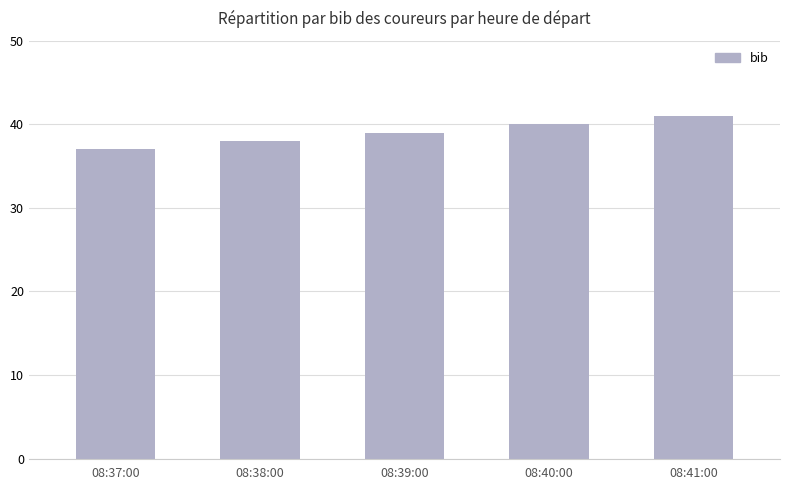

Is it true that the value at 08:37:00 is 37?

True